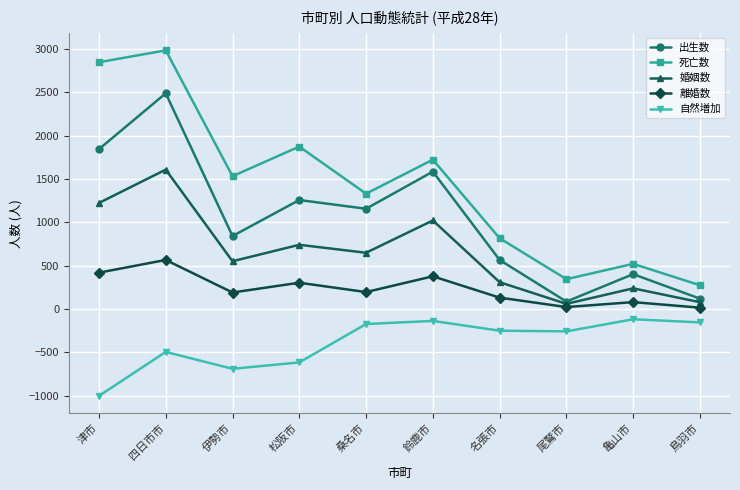

What is the spread (max minus min) of values at 伊勢市?

2224